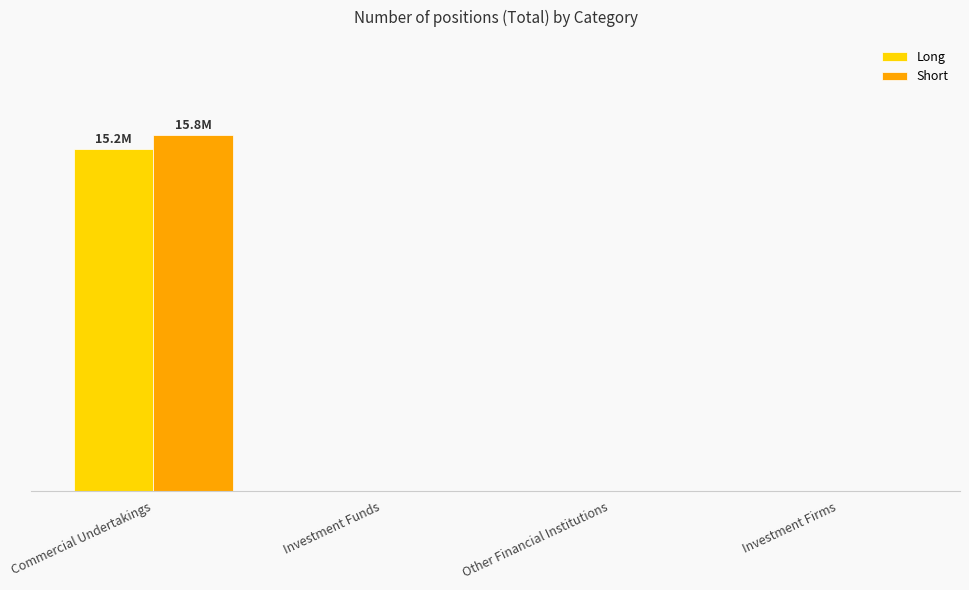

What are all the series names shown in the legend?

Long, Short